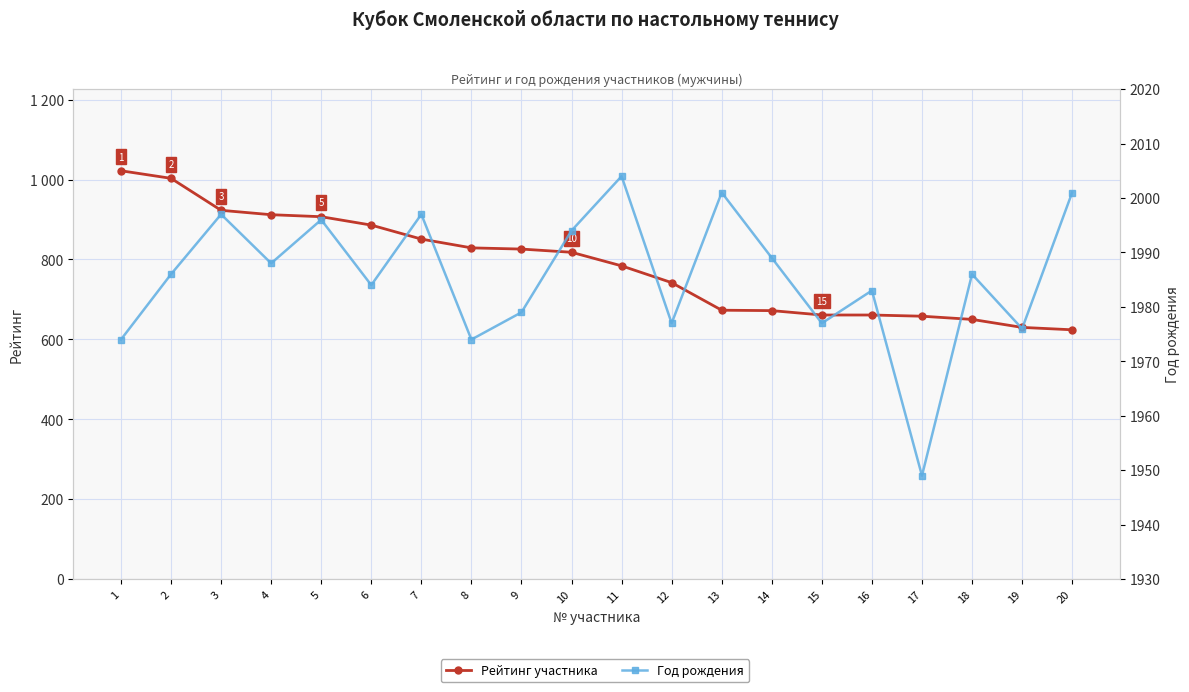

What is the maximum value for Рейтинг участника?

1022